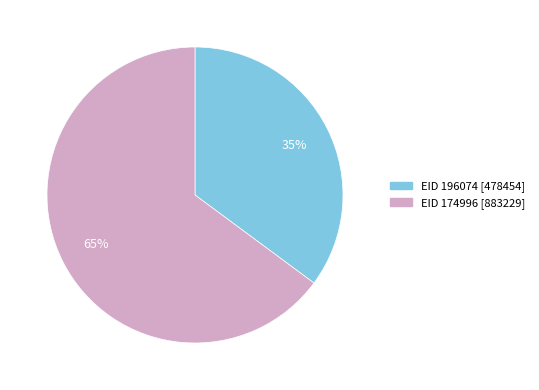

Which has a higher value, EID 174996 or EID 196074?

EID 174996